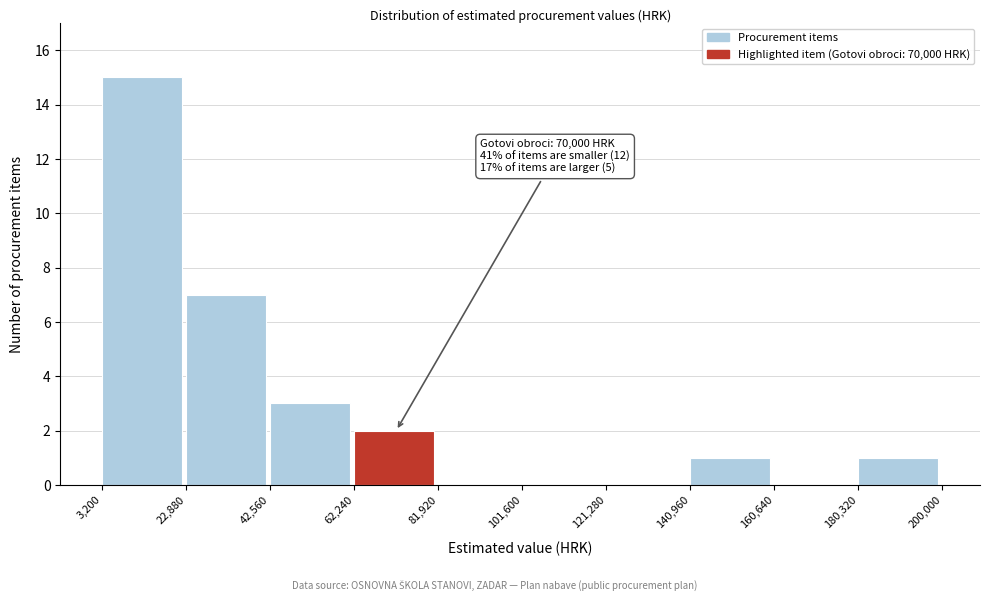

Which range on the x-axis has the tallest bar?

3,200 to 22,880